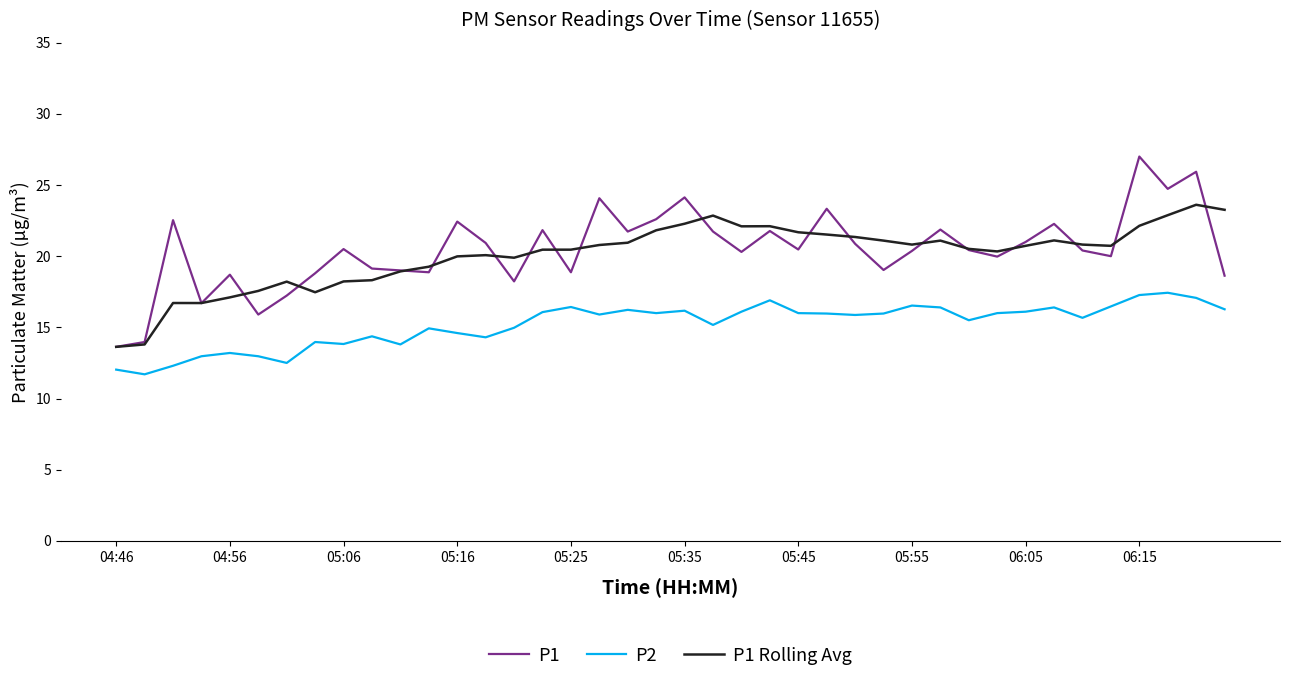

What is the difference between the maximum and minimum values in the P1 series?

13.4